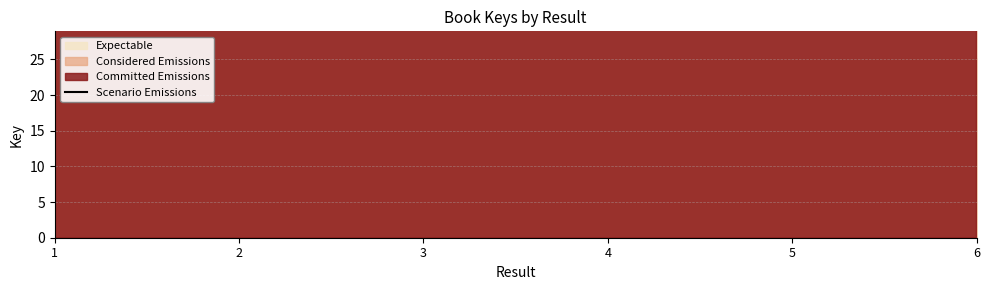

Where is the first local minimum?

4